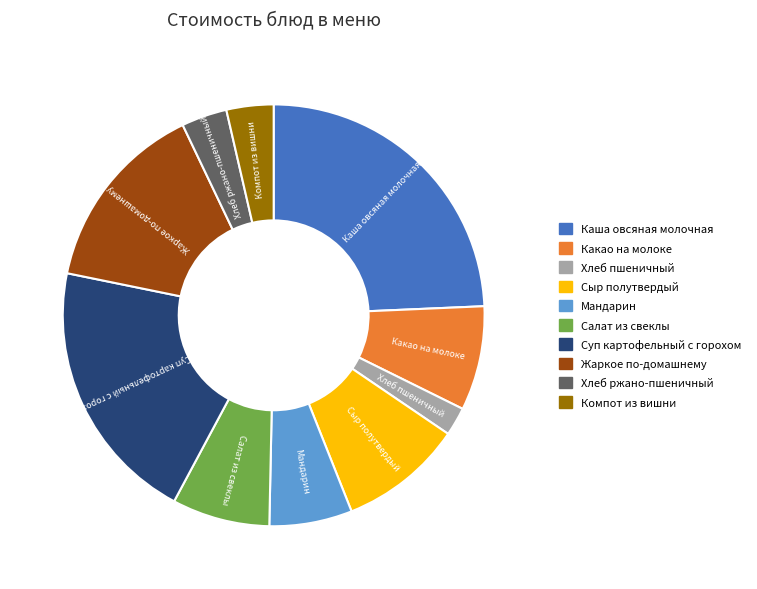

Does Хлеб ржано-пшеничный represent more than half of the total?

No